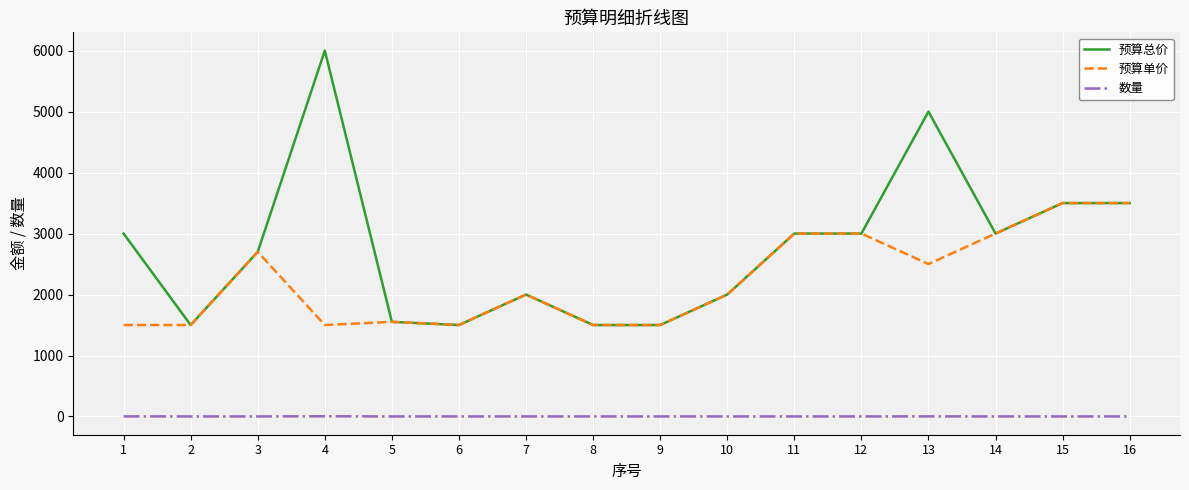

What is the highest value of the 预算总价 series?

6000